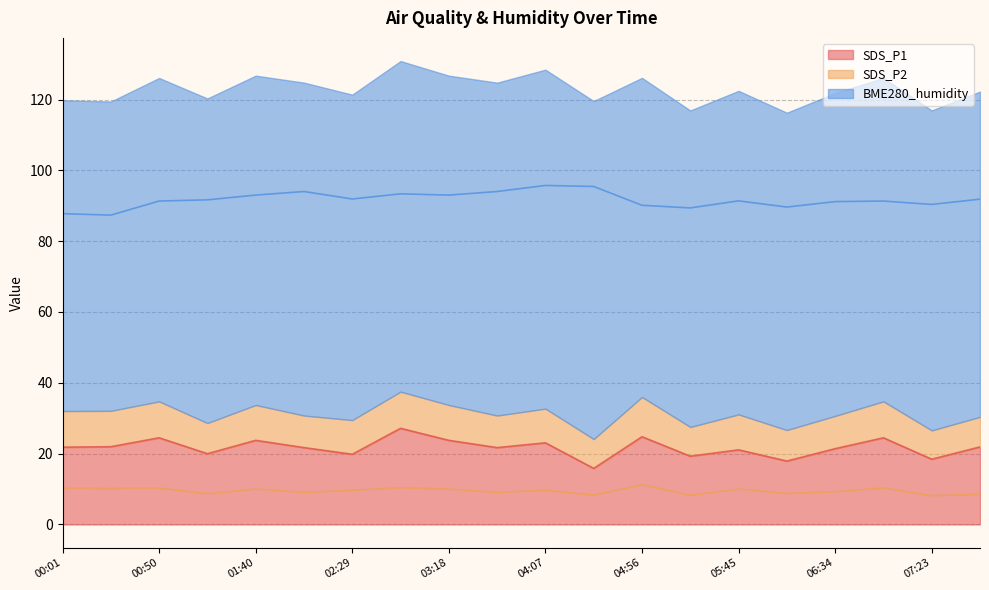

Reading left to right, extract all data points from this chart.

SDS_P1: 00:01=21.8	00:26=21.9	00:50=24.5	01:15=20.0	01:40=23.8	02:04=21.7	02:29=19.8	02:53=27.1	03:18=23.8	03:42=21.7	04:07=23.1	04:31=15.8	04:56=24.8	05:20=19.3	05:45=21.1	06:09=17.9	06:34=21.4	06:58=24.5	07:23=18.4	07:47=21.9
SDS_P2: 00:01=10.2	00:26=10.1	00:50=10.3	01:15=8.7	01:40=10.0	02:04=9.1	02:29=9.7	02:53=10.3	03:18=10.0	03:42=9.1	04:07=9.7	04:31=8.3	04:56=11.2	05:20=8.2	05:45=10.0	06:09=8.8	06:34=9.2	06:58=10.3	07:23=8.1	07:47=8.5
BME280_humidity: 00:01=87.8	00:26=87.3	00:50=91.3	01:15=91.7	01:40=93.0	02:04=94.0	02:29=91.9	02:53=93.4	03:18=93.0	03:42=94.0	04:07=95.7	04:31=95.5	04:56=90.1	05:20=89.4	05:45=91.4	06:09=89.6	06:34=91.2	06:58=91.3	07:23=90.4	07:47=91.9